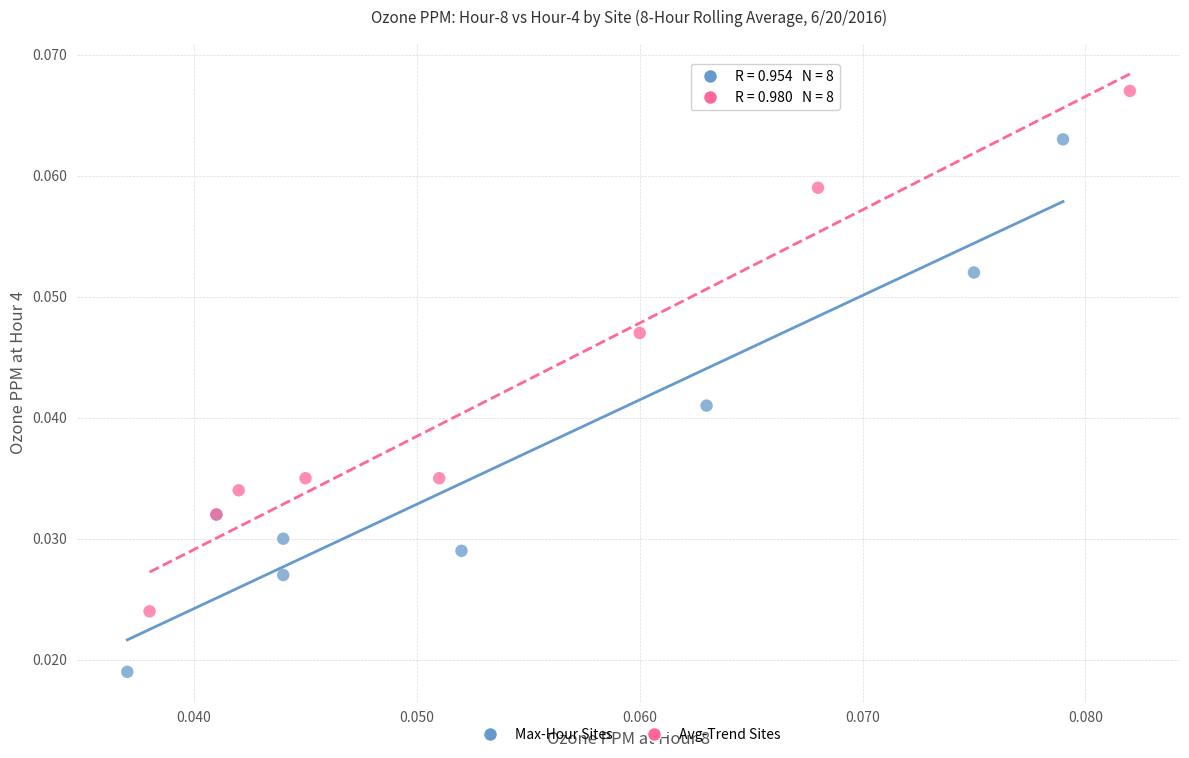

Which series has the widest spread of Y values?

Max-Hour Sites